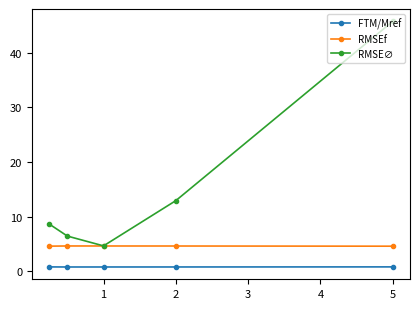

What is the lowest value of the RMSE∅ series?

4.7